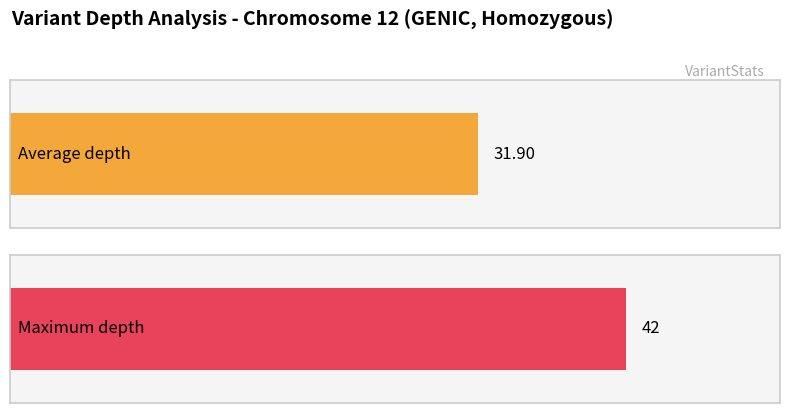

Does the chart contain any negative values?

No